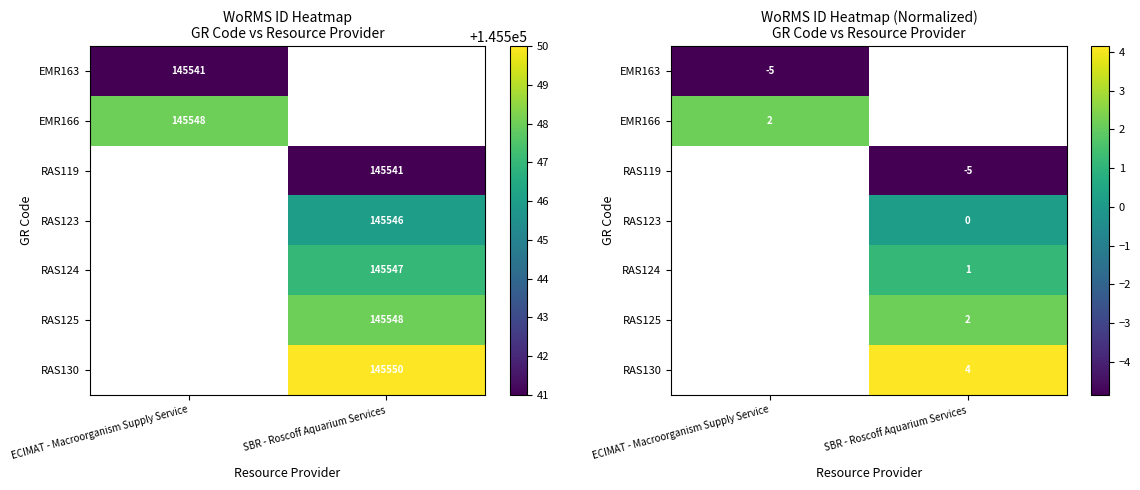

At which label does RAS123 first exceed 0?

SBR - Roscoff Aquarium Services